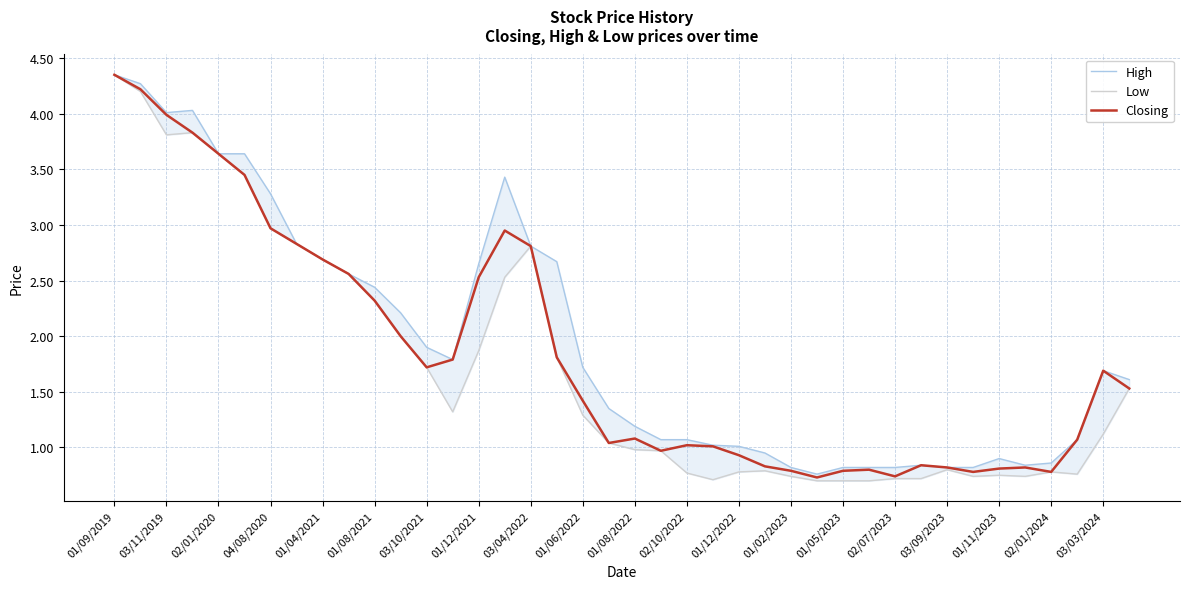

The value of Closing at 02/07/2023 is 0.7. True or false?

True